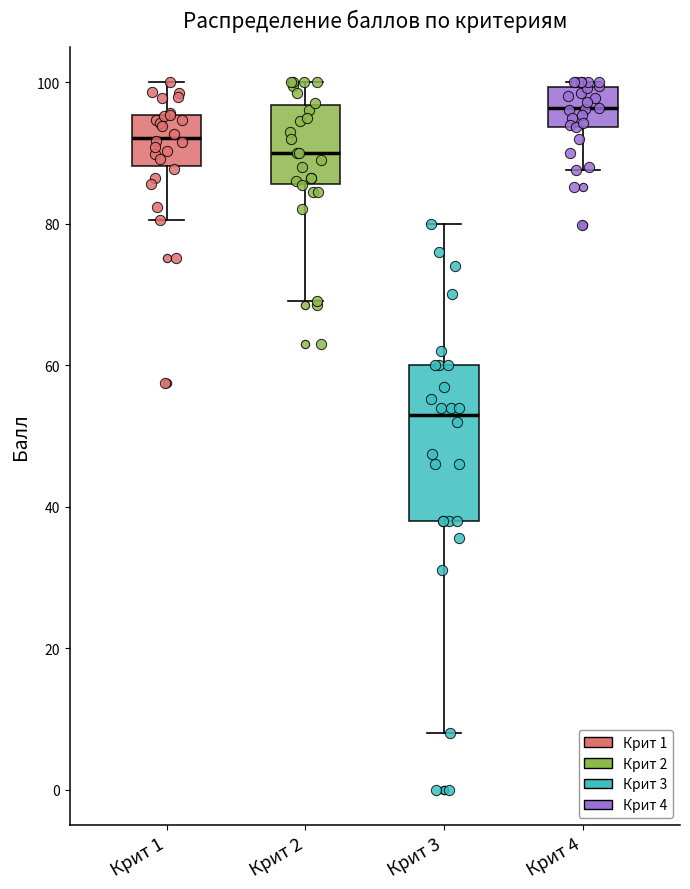

Where is the lower edge of the box for Крит 4 on the y-axis? The values are not printed on the chart, so give them approximately, as read against the axis.

94